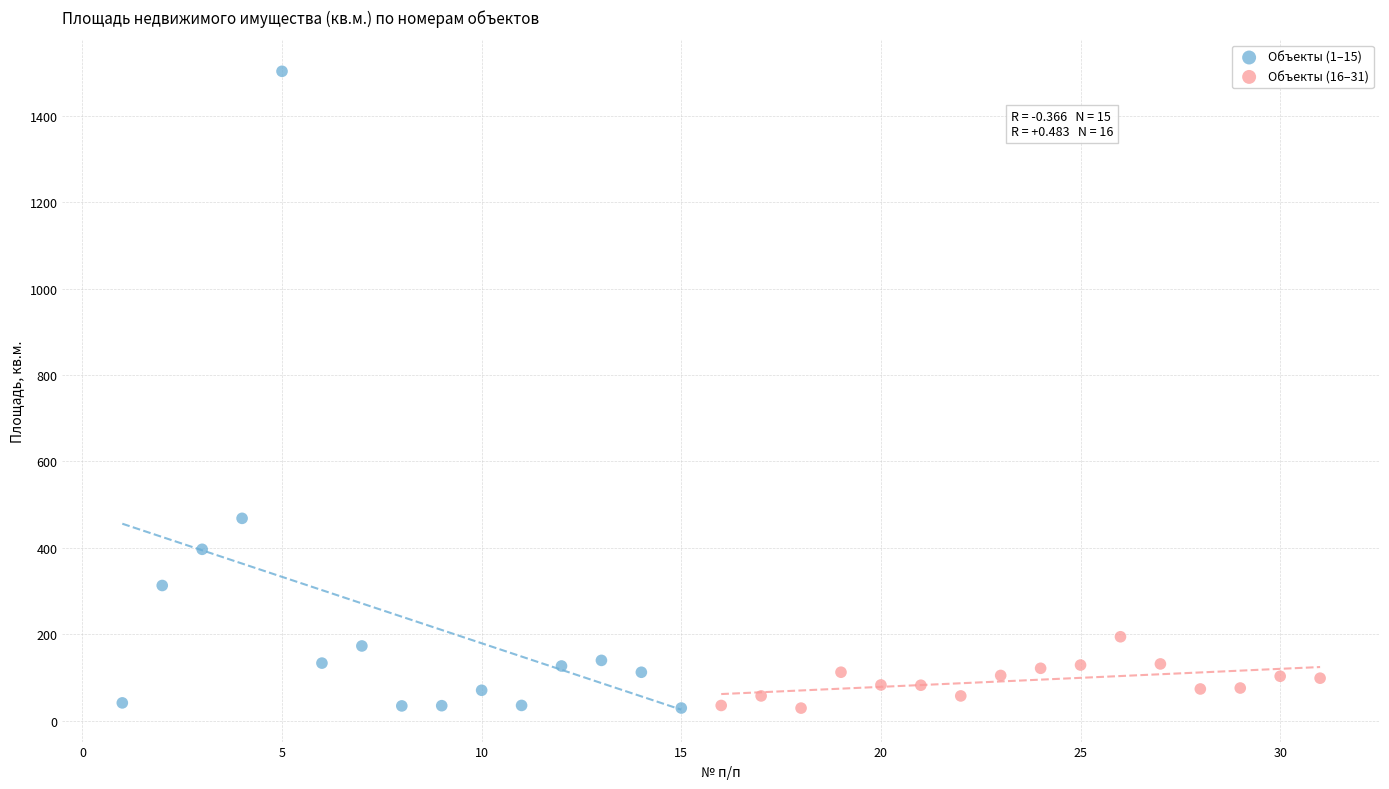

Which series reaches the maximum Y coordinate?

Объекты (1–15)